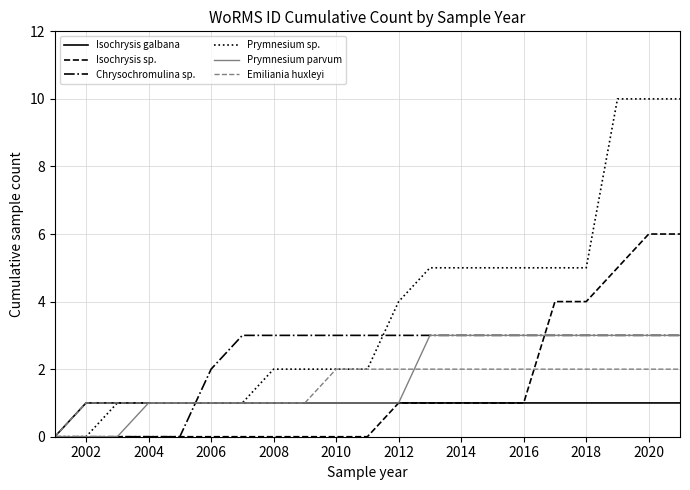

Which series has the largest total across all categories?

Prymnesium sp.